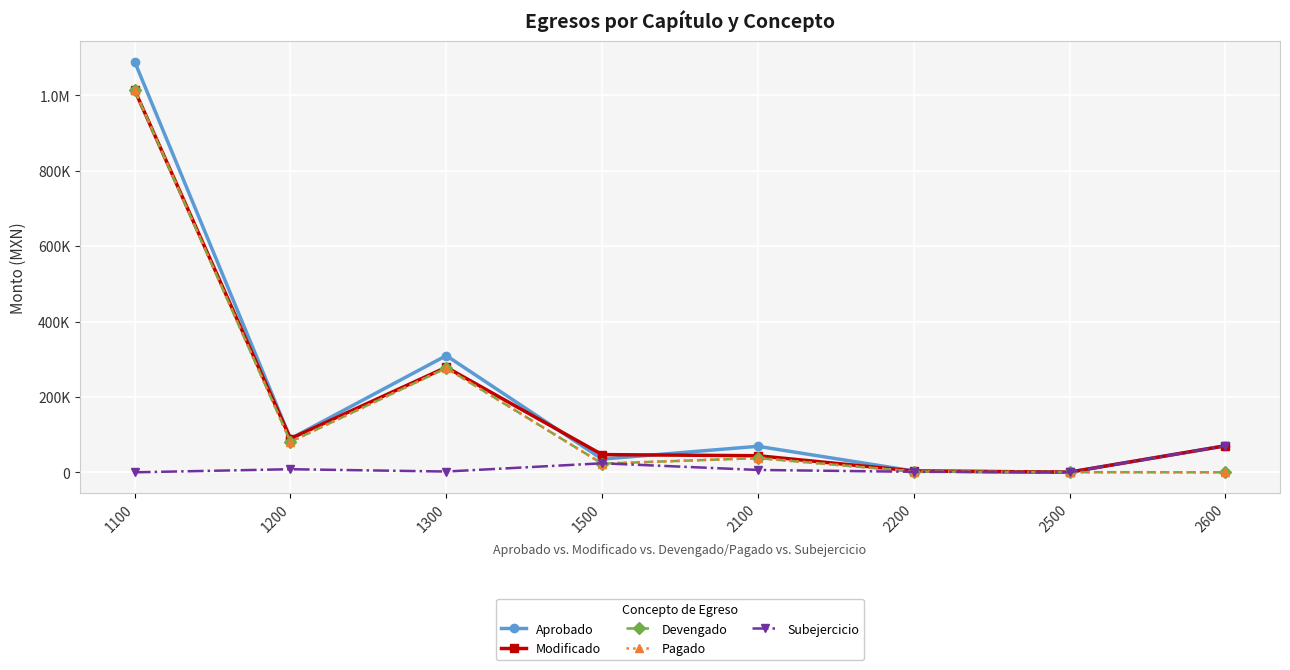

What is the average value of the Pagado series?

179391.8